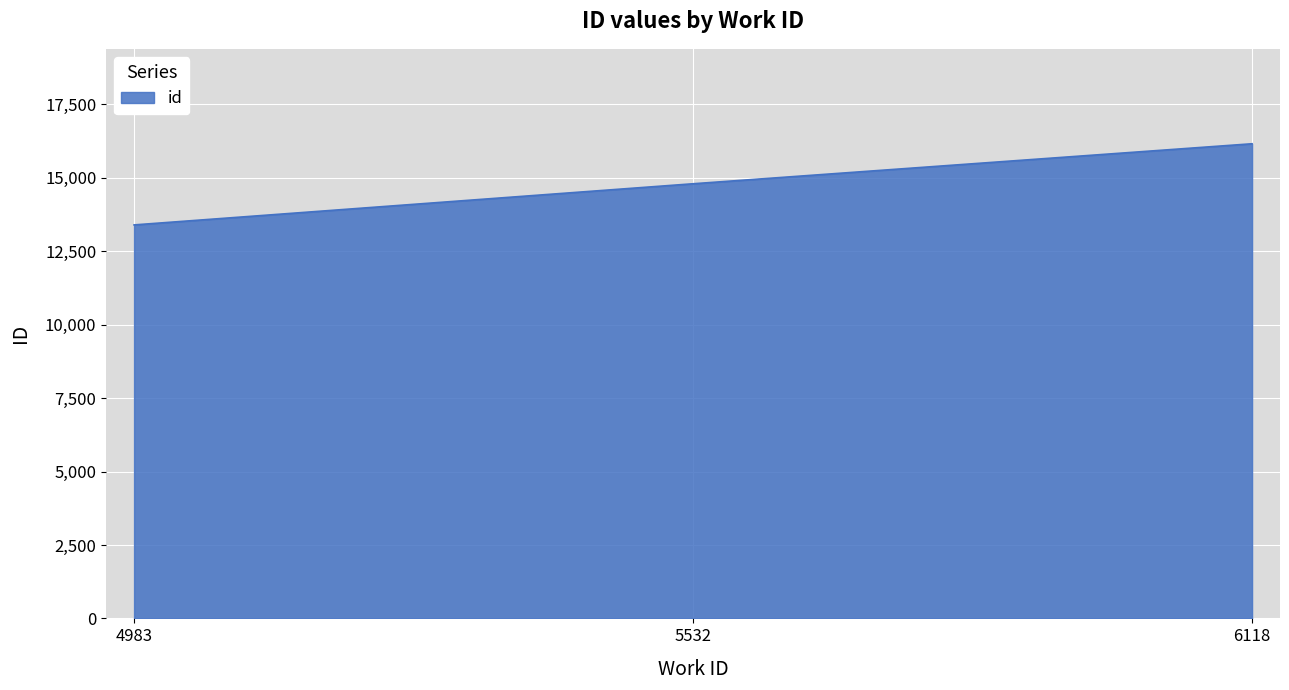

How many values are between 13398 and 16161?

3